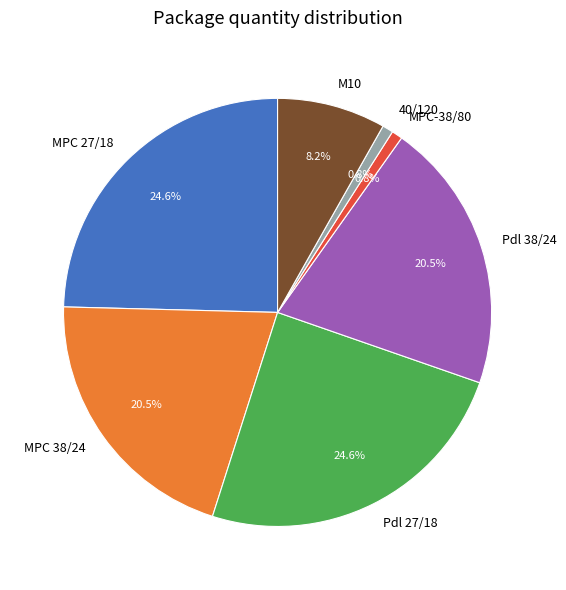

Between MPC 27/18 and MPC 38/24, which is larger?

MPC 27/18